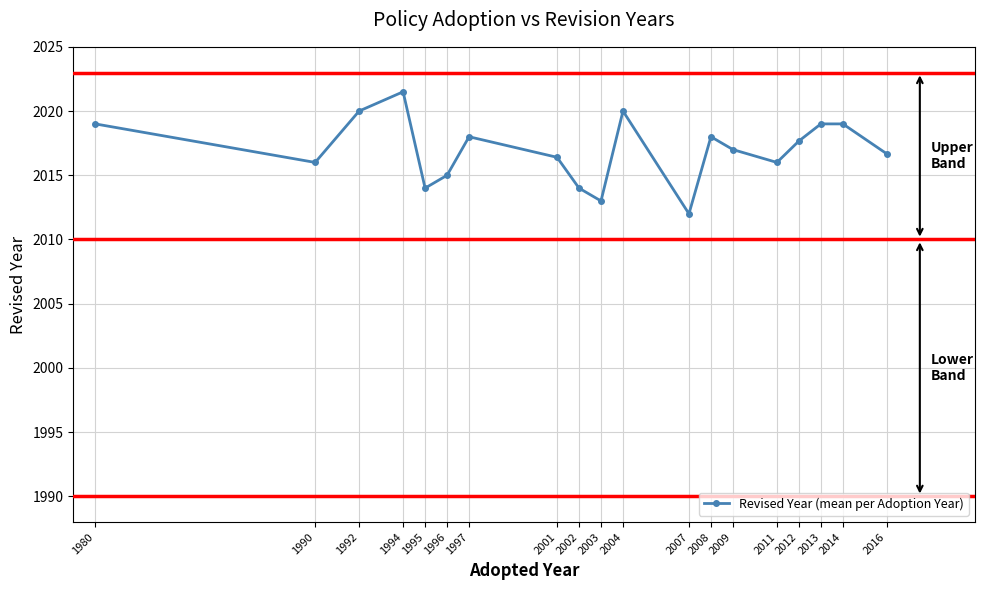

Read the value at 2003.

2013.0